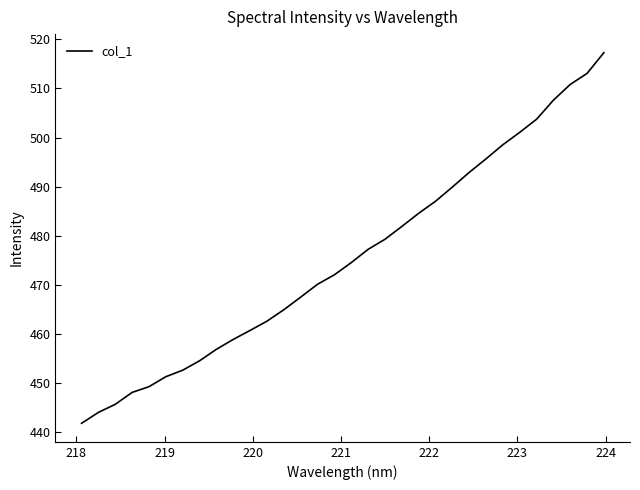

What is the sum of all values?

15216.9